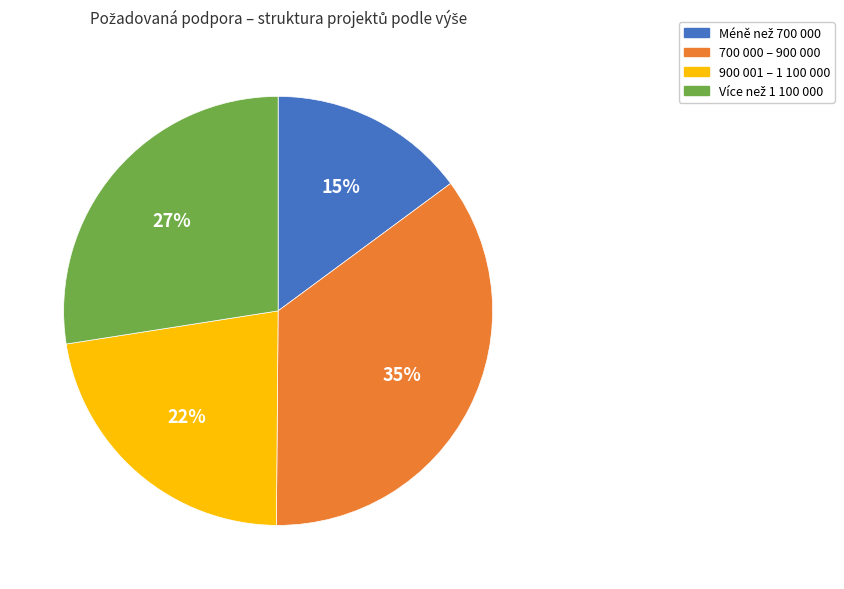

Is there a majority slice in this chart?

No